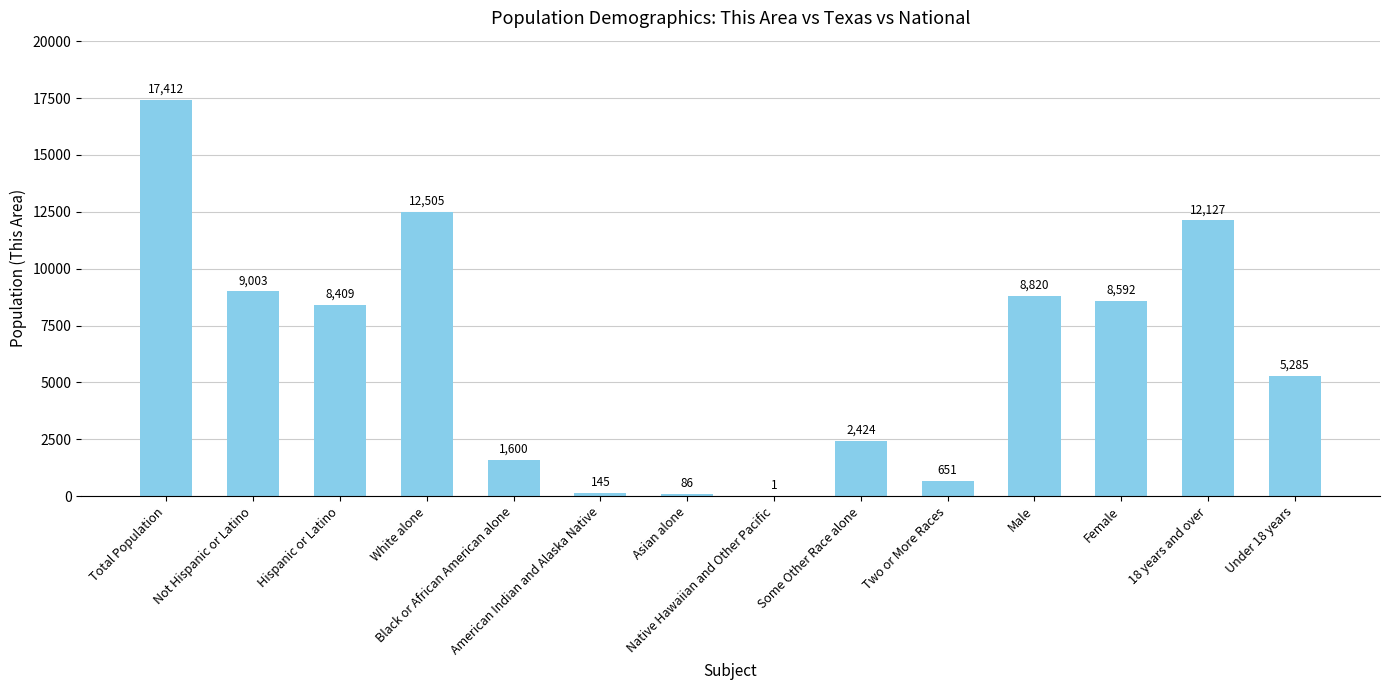

How many distinct data groups are displayed?

1